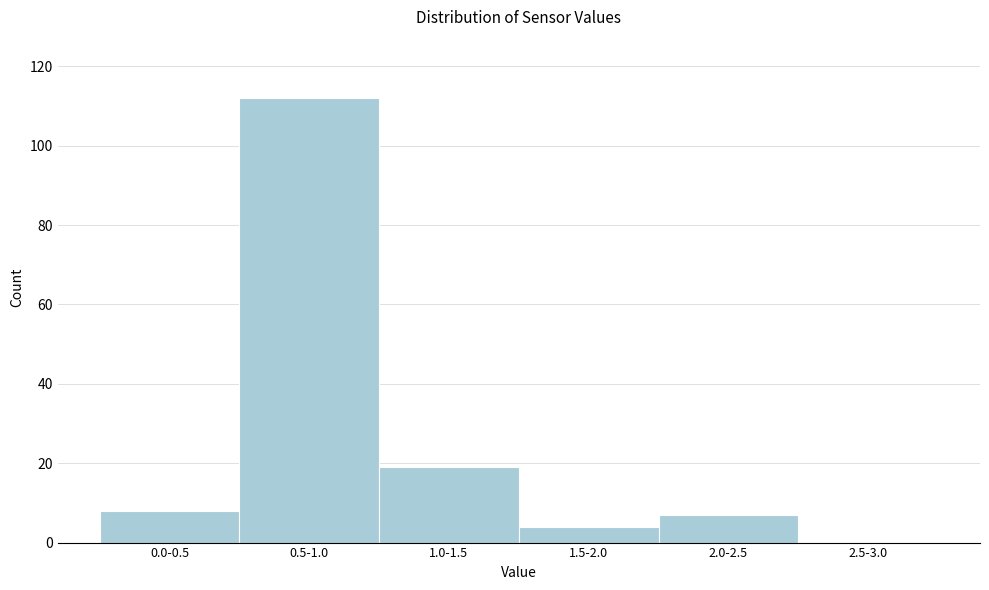

Reading left to right, extract all data points from this chart.

0.0-0.5=8	0.5-1.0=112	1.0-1.5=19	1.5-2.0=4	2.0-2.5=7	2.5-3.0=0